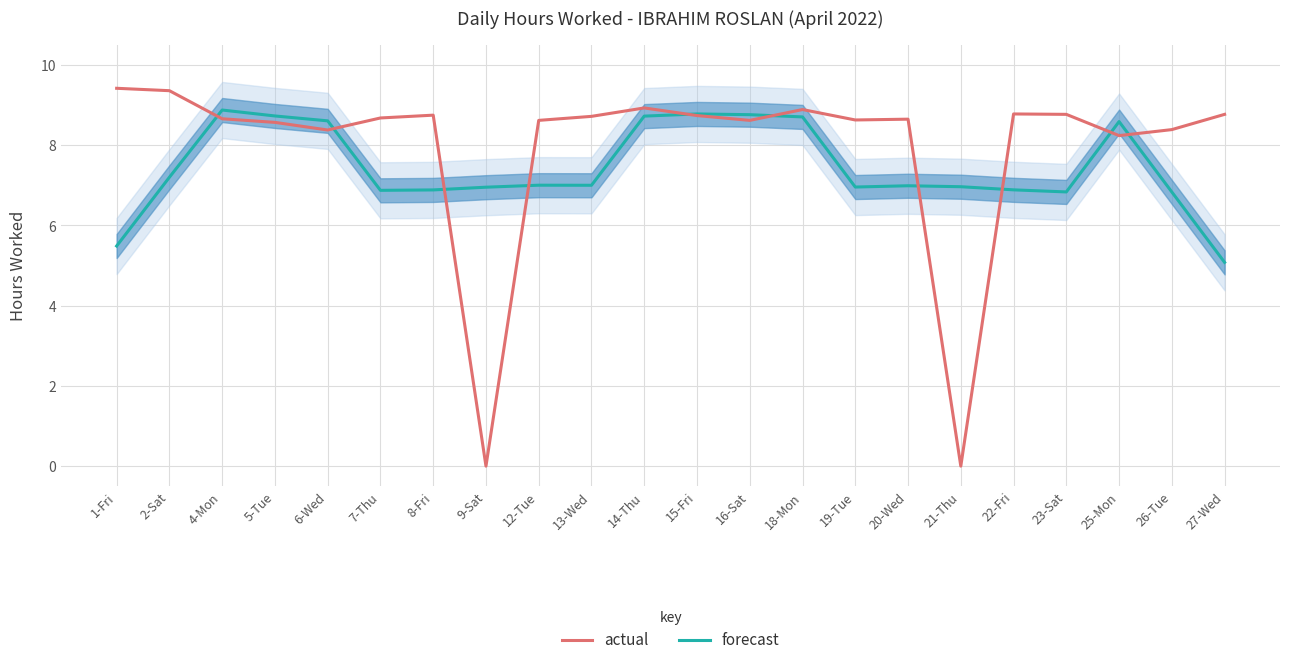

How many data points in forecast are above 7?

11